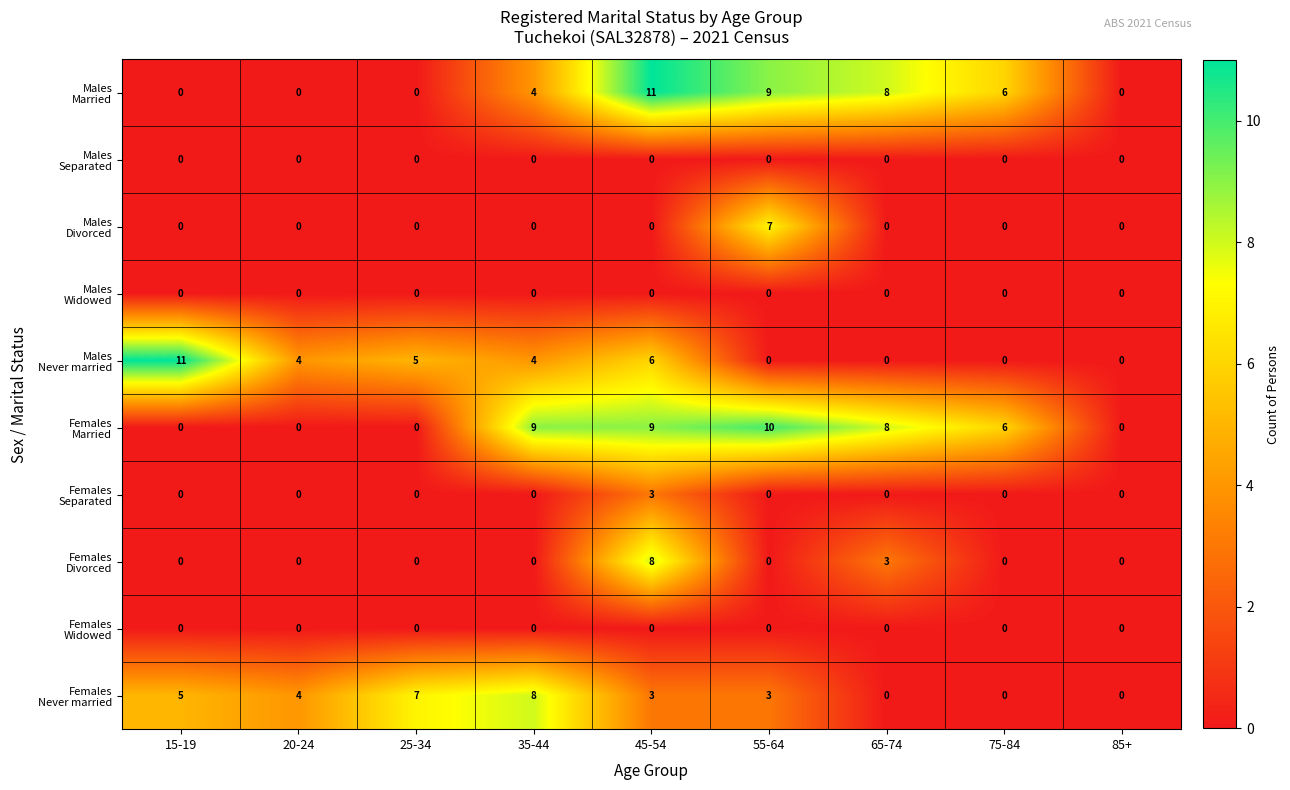

What is the spread (max minus min) of values at 15-19?

11